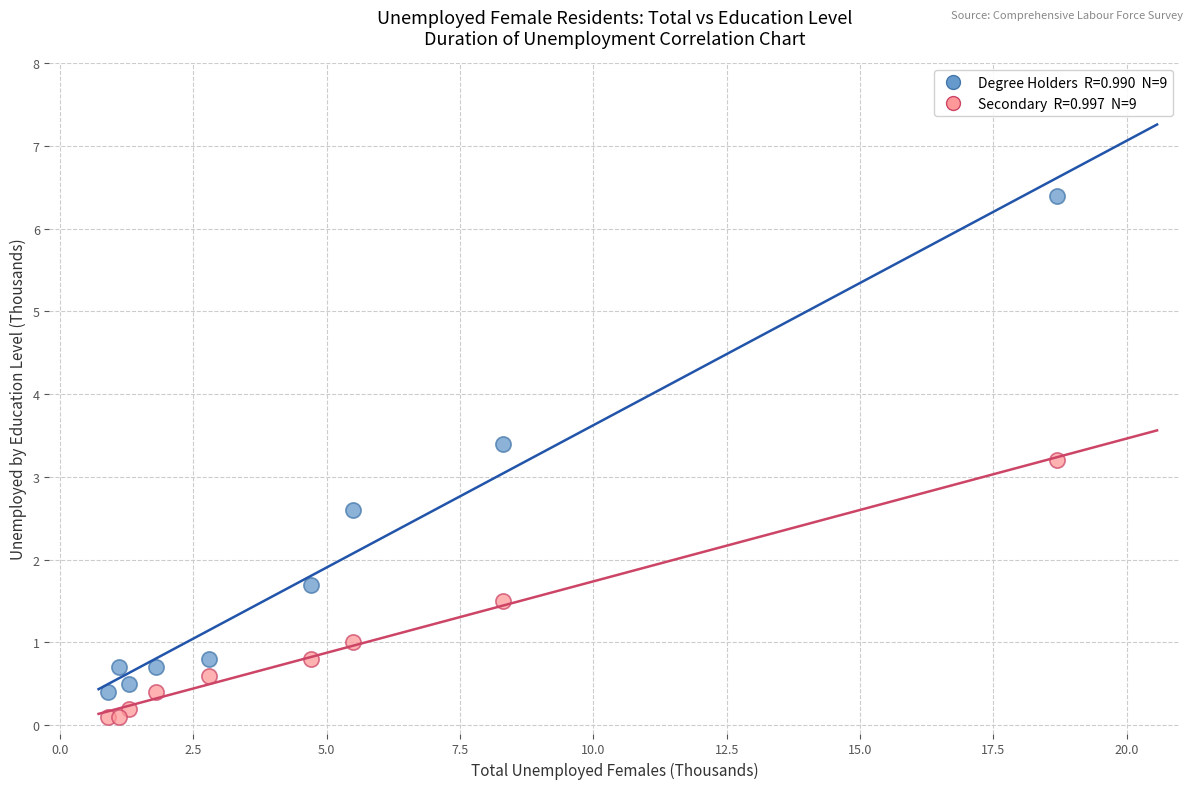

Across all series, what Y value is closest to 3?

3.2